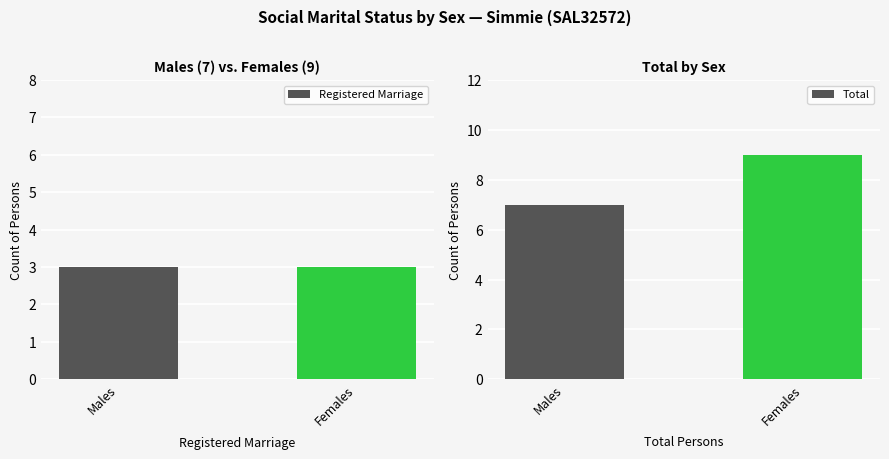

Which series changed the most between Males and Females?

Total